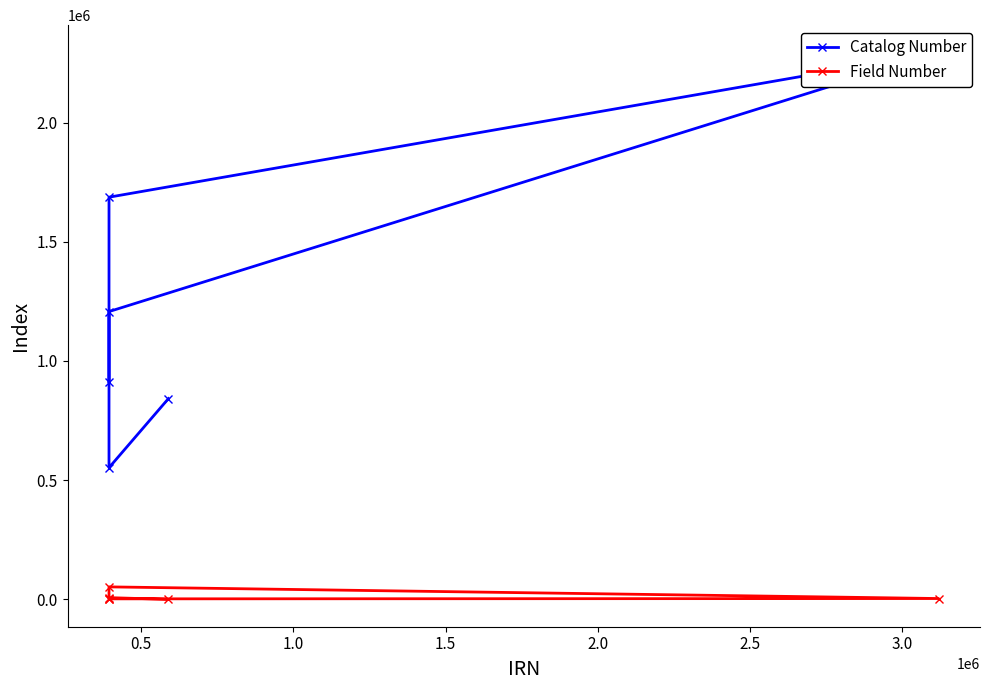

At how many categories does at least one series exceed 749841?

5